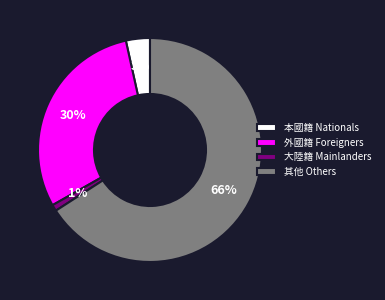

Combined, do 本國籍 Nationals and 外國籍 Foreigners account for over 50%?

No